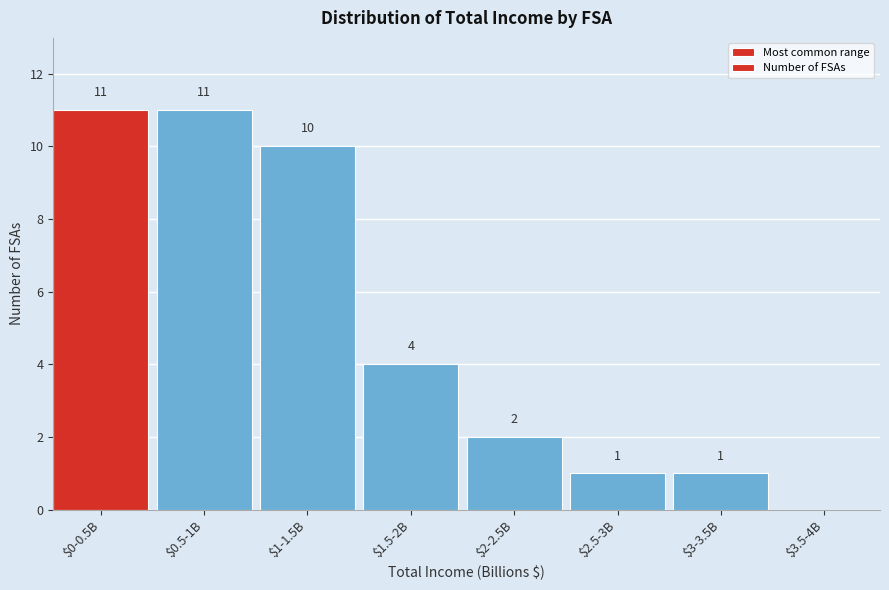

The chart shows a value of 11 at $0.5-1B. True or false?

True